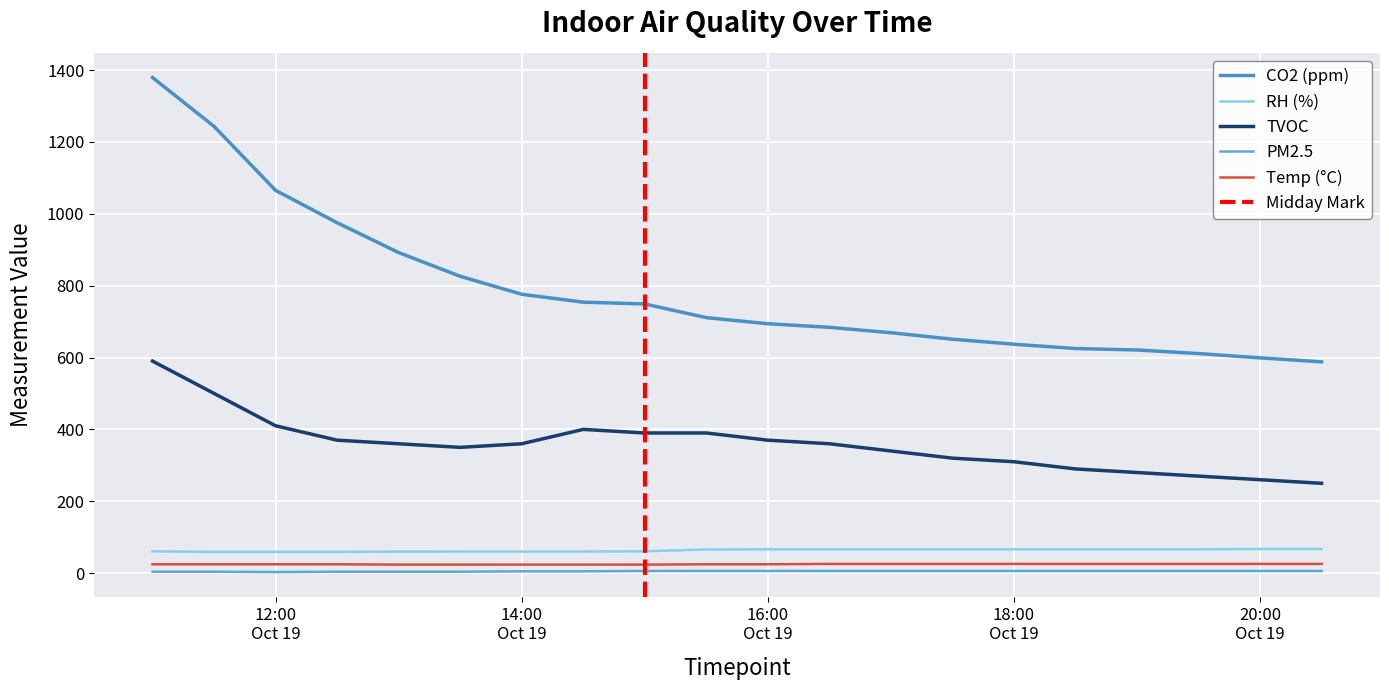

The co2 series shows 262.4 at 2021-10-19 13:00:00. True or false?

False